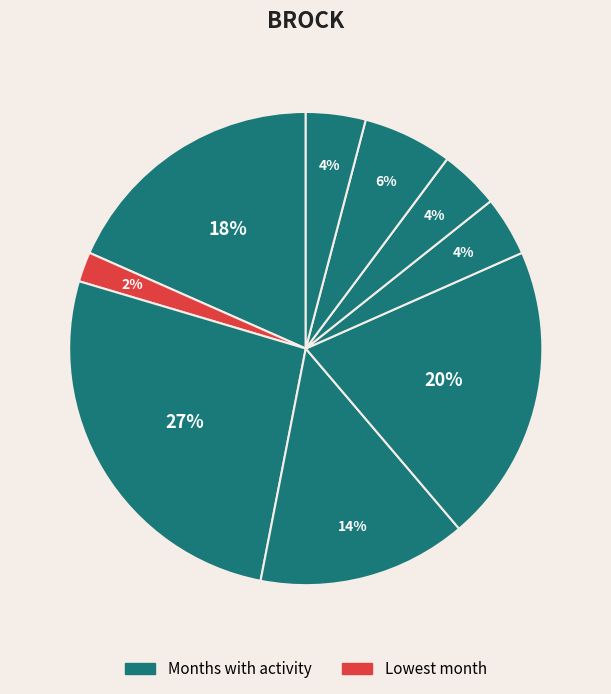

Count the number of slices in the pie.

9